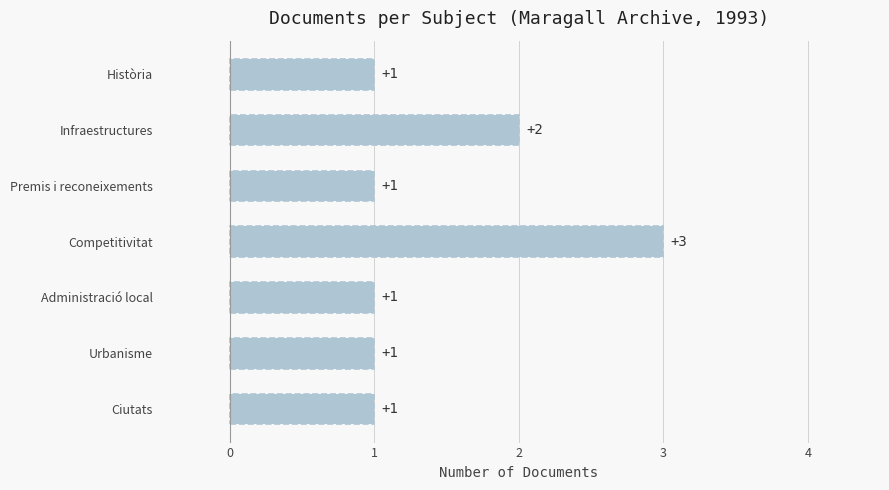

Reading bottom to top, extract all data points from this chart.

Ciutats=1	Urbanisme=1	Administració local=1	Competitivitat=3	Premis i reconeixements=1	Infraestructures=2	Història=1